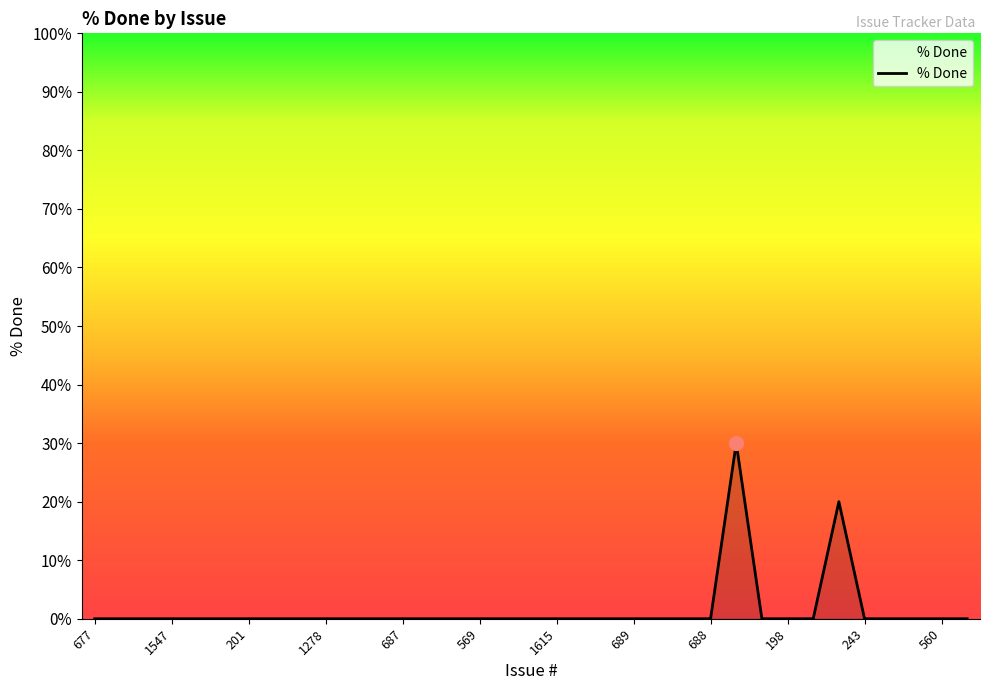

What is the greatest value displayed?

30